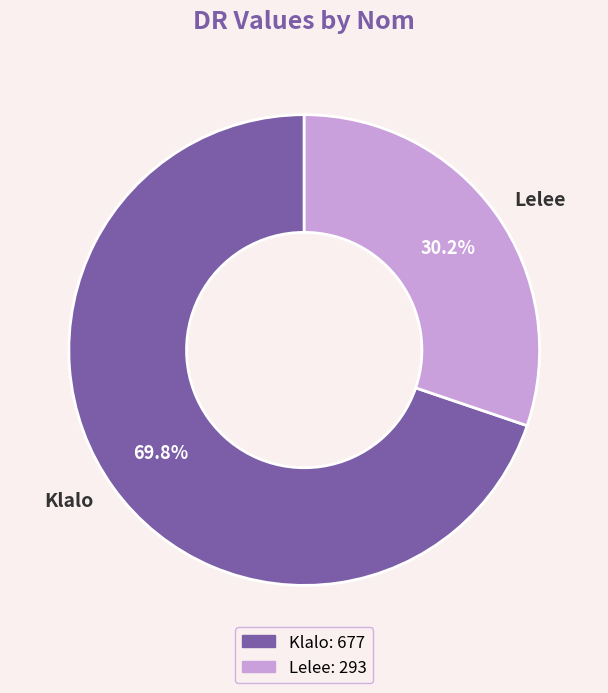

To the nearest percent, what percentage of the pie is Lelee?

30%